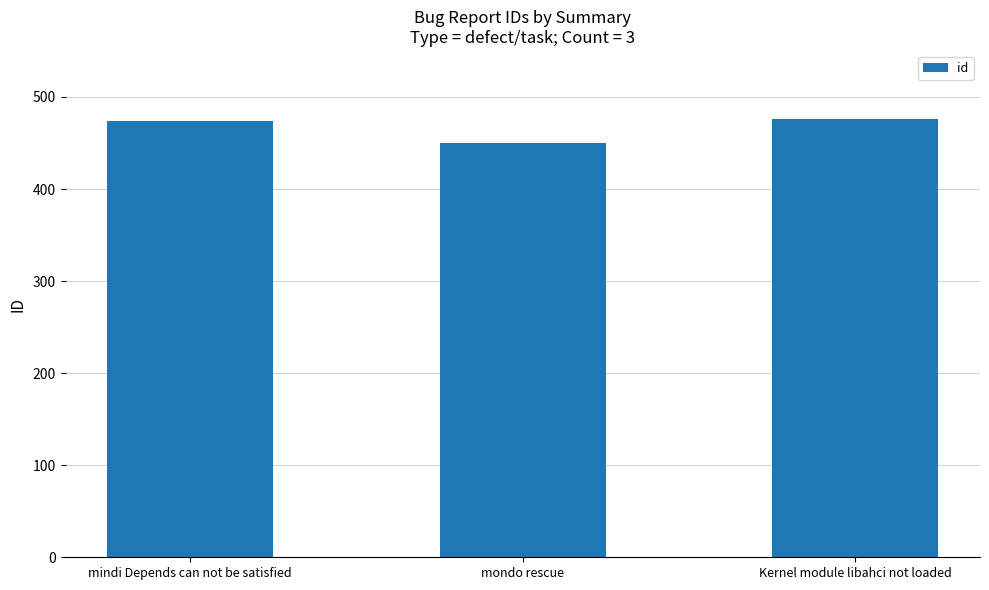

Between mondo rescue and mindi Depends can not be satisfied, which is larger?

mindi Depends can not be satisfied